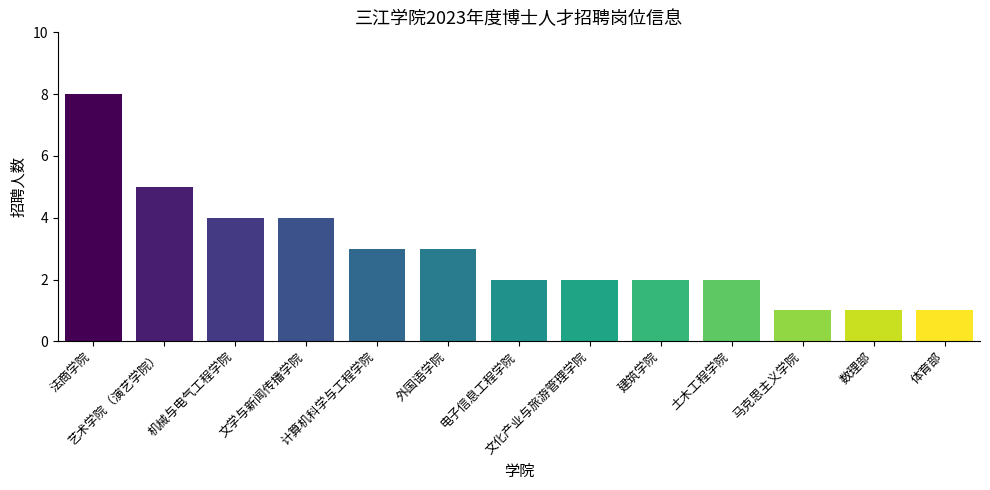

What is the change in value from 法商学院 to 电子信息工程学院?

-6